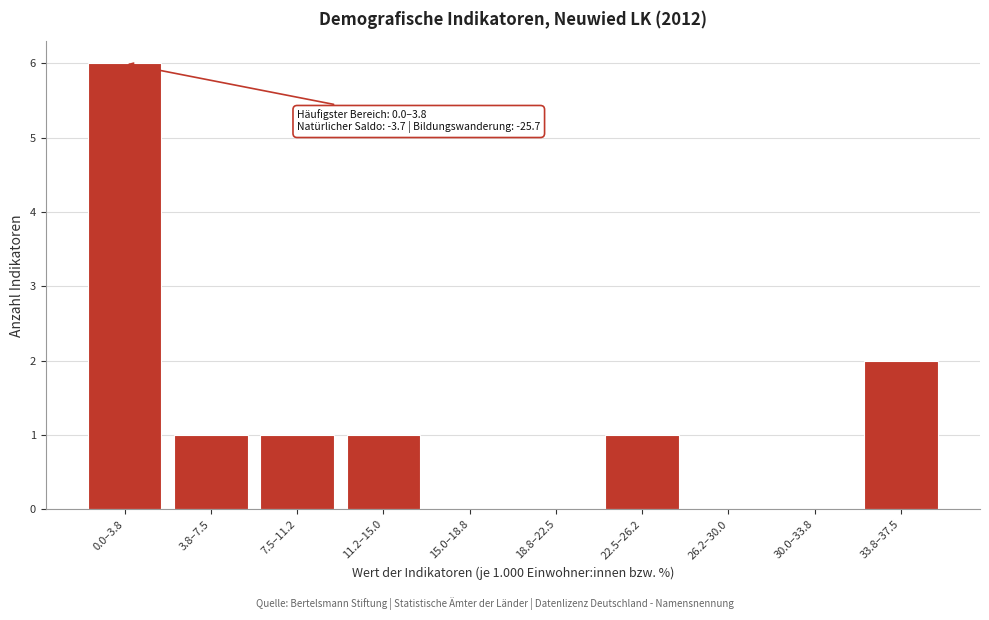

Reading right to left, list all the values displayed in this chart.

33.8–37.5=2	30.0–33.8=0	26.2–30.0=0	22.5–26.2=1	18.8–22.5=0	15.0–18.8=0	11.2–15.0=1	7.5–11.2=1	3.8–7.5=1	0.0–3.8=6